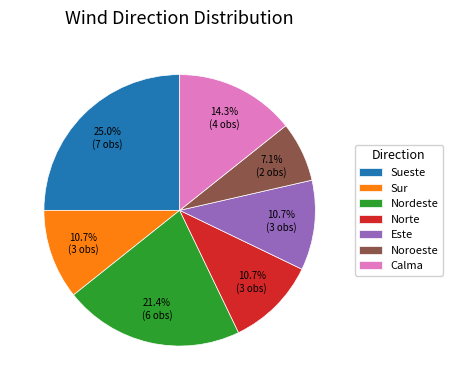

What is the ratio of the value at Este to the value at Norte?

1.0